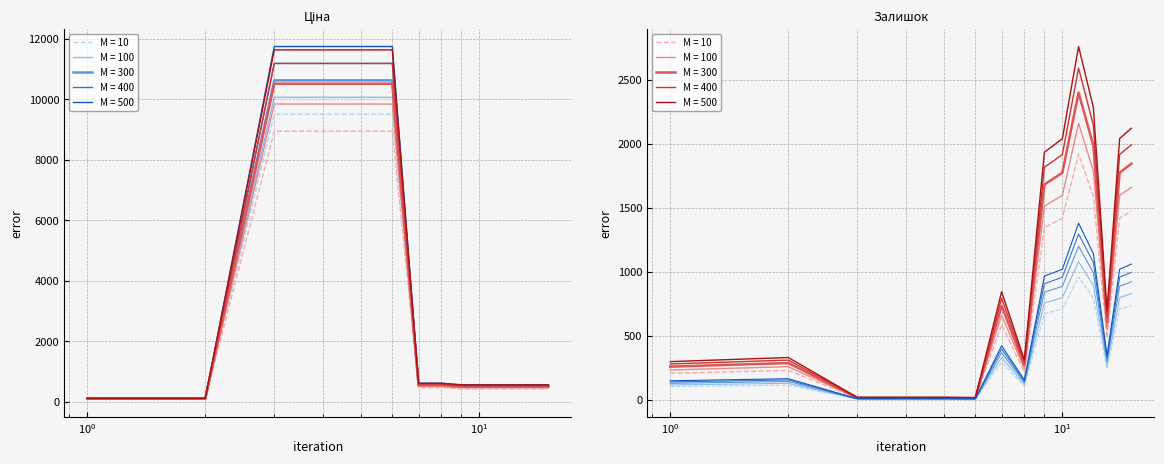

Reading right to left, list all the values displayed in this chart.

Ціна: 506.7	506.7	506.7	506.7	506.7	506.7	506.7	554.5	554.5	10516.9	10516.9	10516.9	10516.9	107.3	107.3
Залишок: 1476.0	1420.0	484.0	1588.8	1920.0	1419.2	1345.6	217.6	588.0	12.0	13.6	13.6	13.6	230.4	208.0